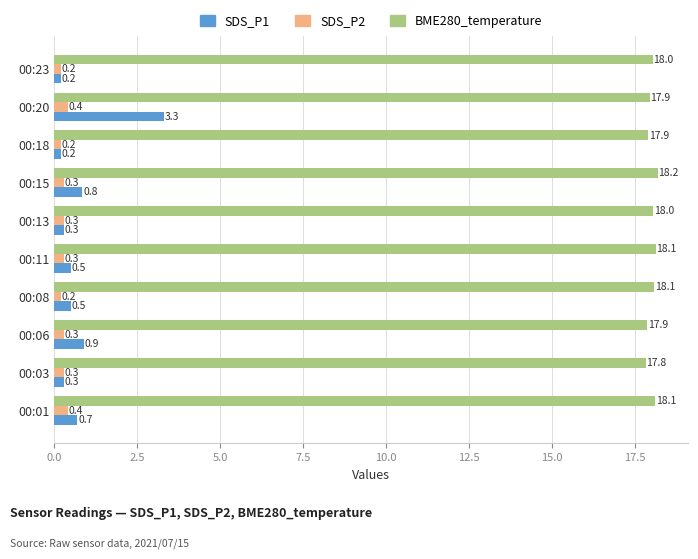

What is the approximate value of SDS_P1 at 00:11?

0.5